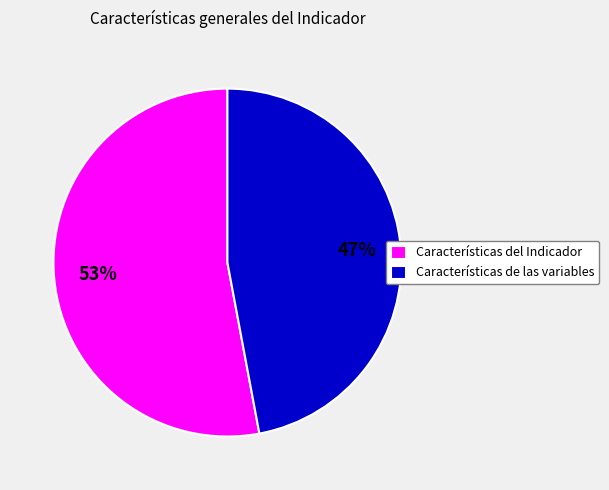

To the nearest percent, what is the difference between the Características del Indicador and Características de las variables slice percentages?

6%